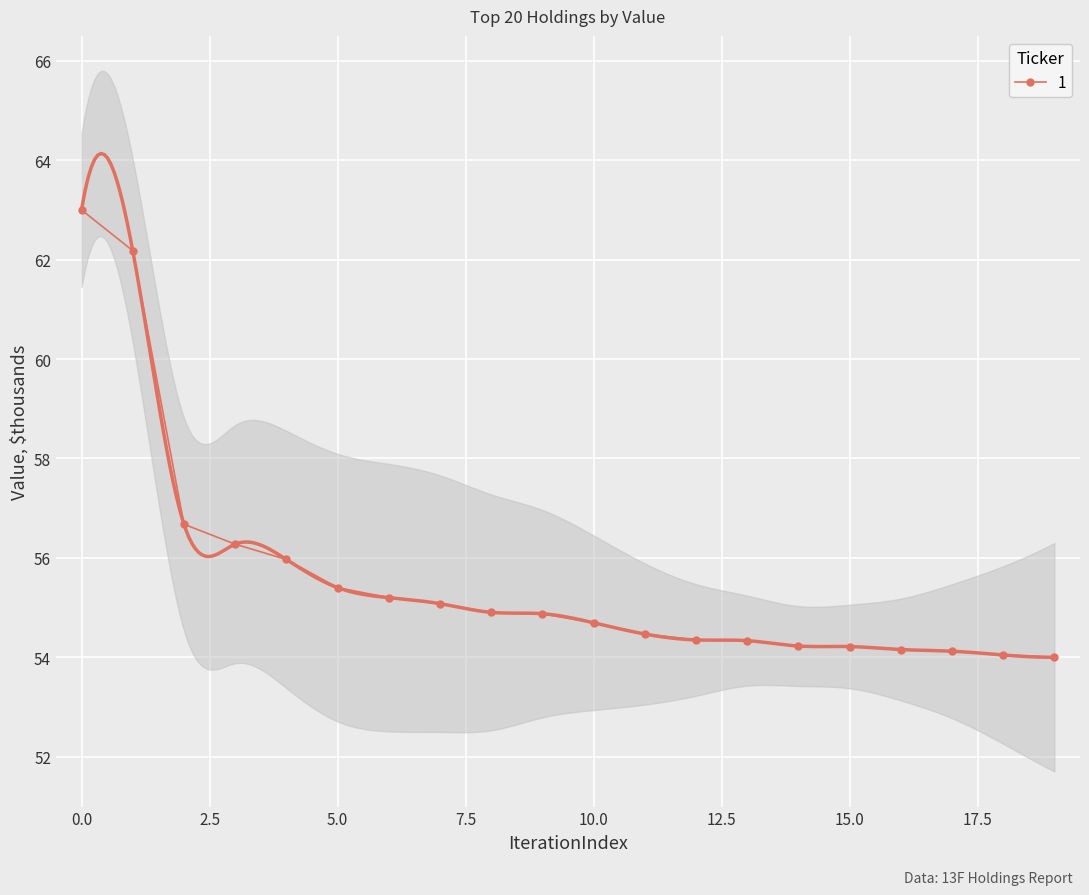

What is the lowest value of the 1 series?

54.0